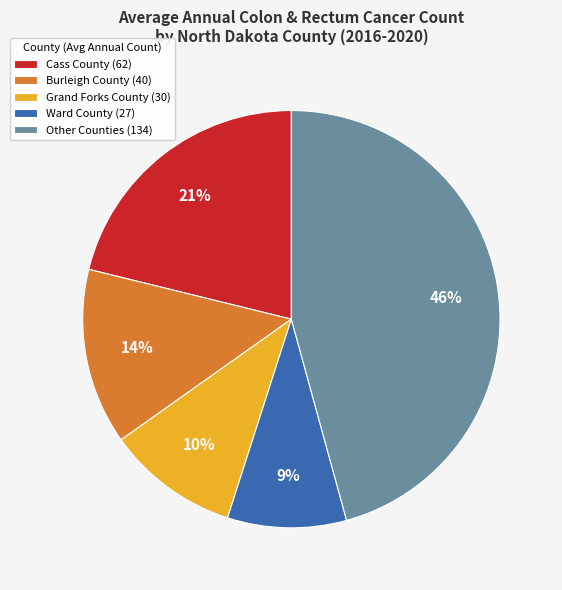

Which category has the biggest portion of the pie?

Other Counties (134)